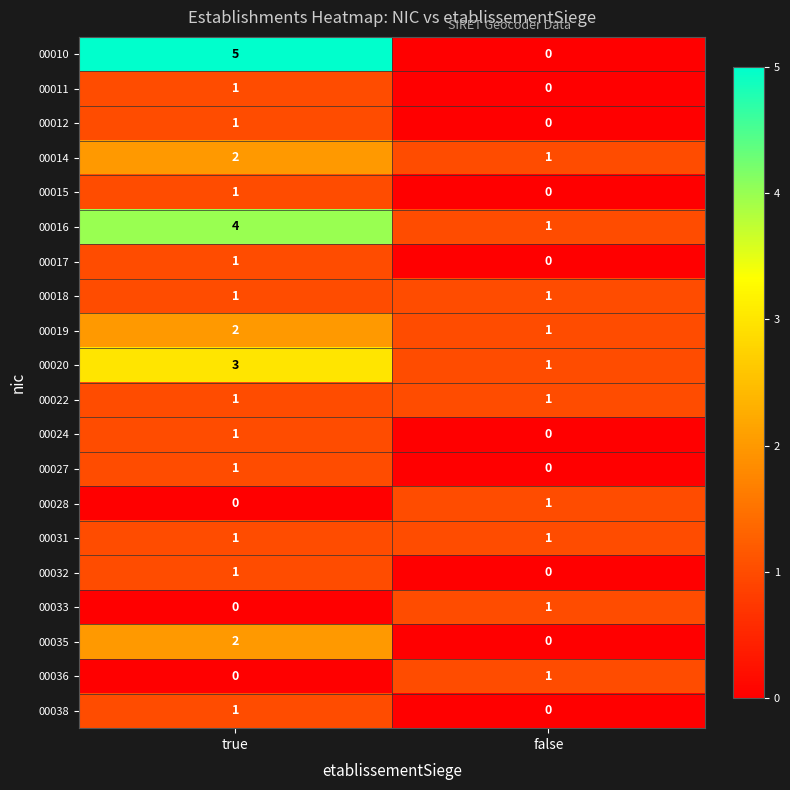

Which category has the highest value across all series?

true